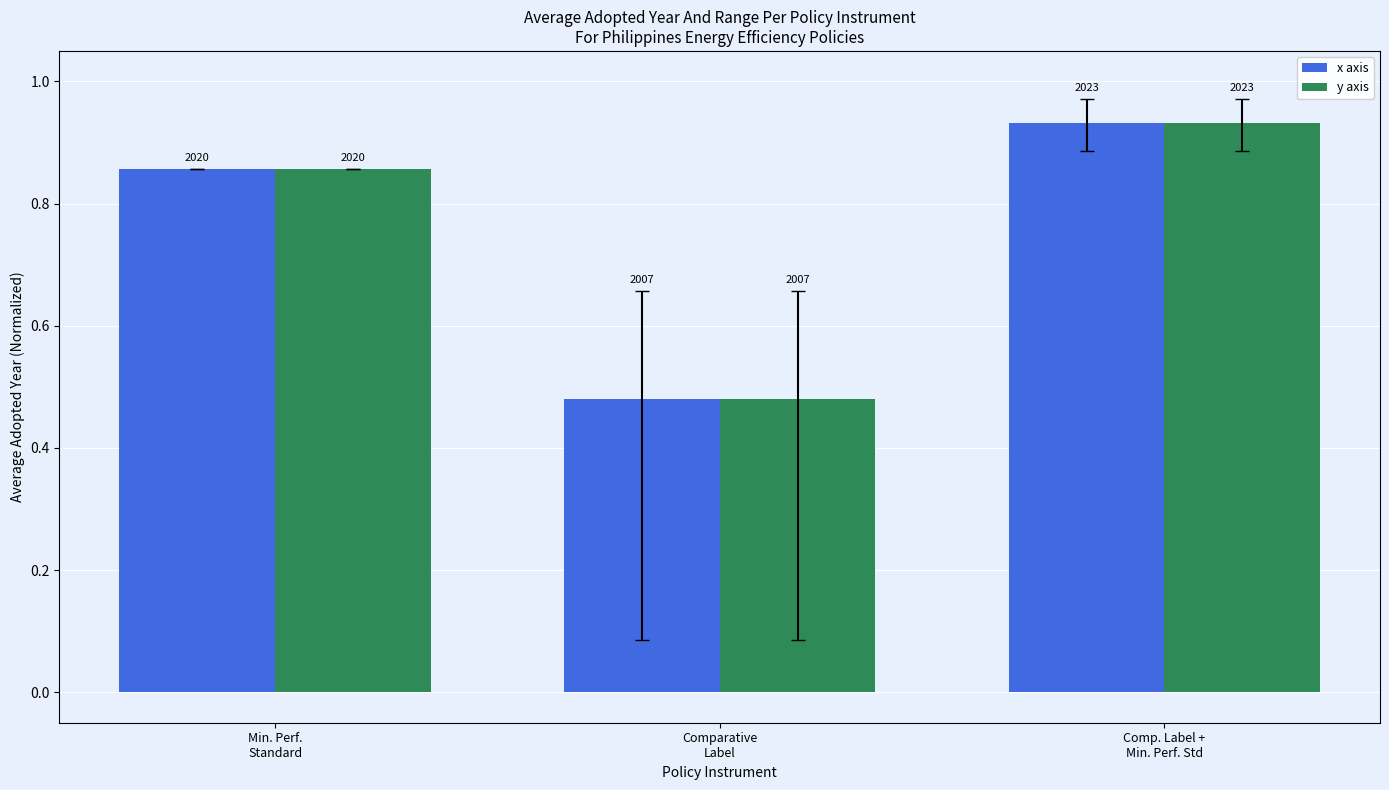

What is the label of the 3rd bar from the left?

Comp. Label +
Min. Perf. Std